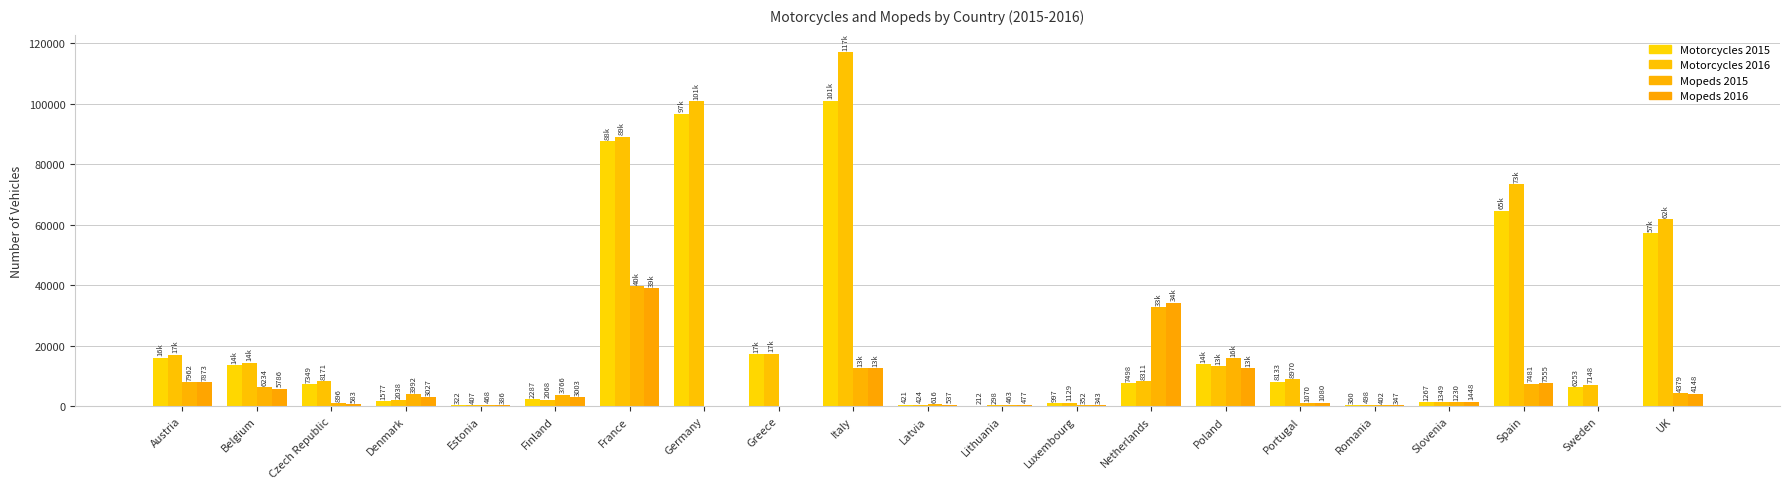

How many categories are shown in the chart?

21